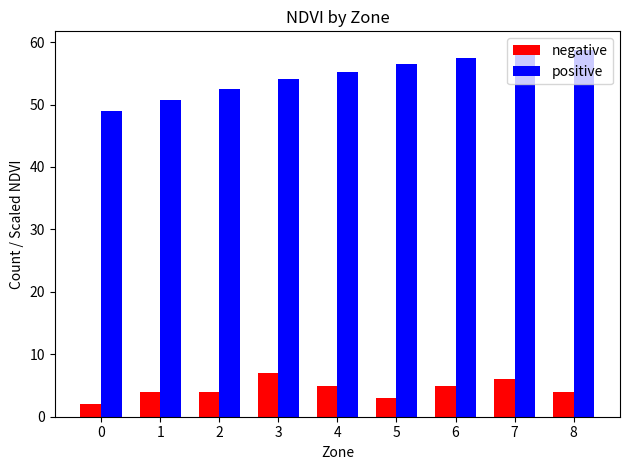

Rank the series by their maximum value, from highest to lowest.

positive, negative